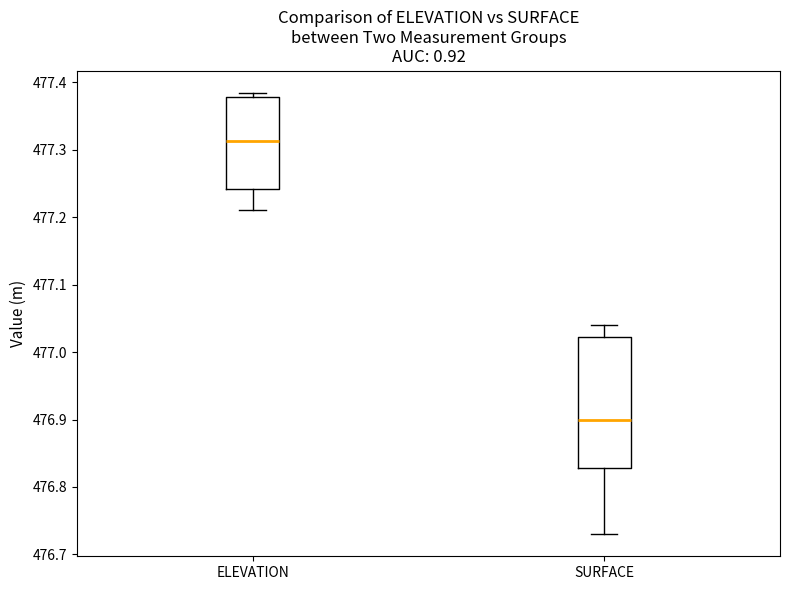

Which box's median line is the highest?

ELEVATION